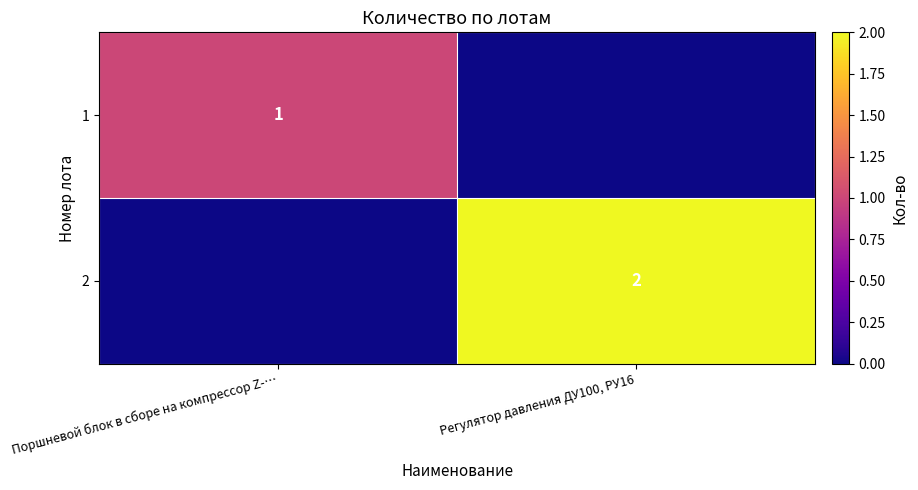

The 2 series shows 2 at Регулятор давления ДУ100, РУ16. True or false?

True